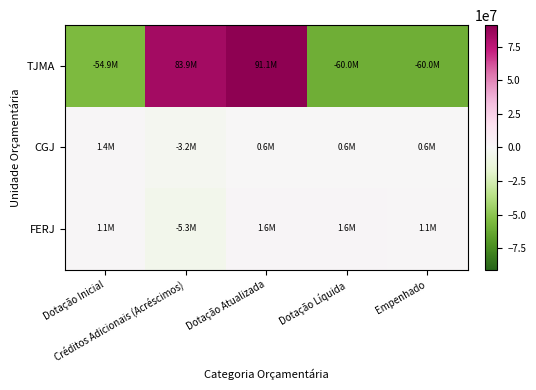

Which series has the widest spread of values?

TJMA